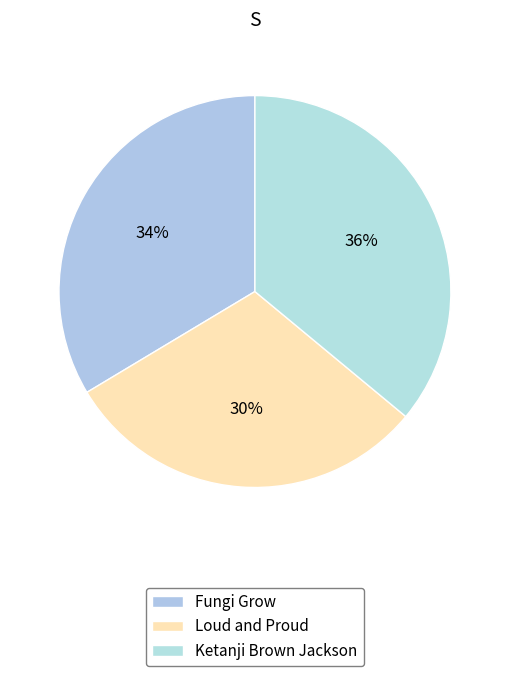

To the nearest percent, what is the combined percentage of Fungi Grow and Loud and Proud?

64%